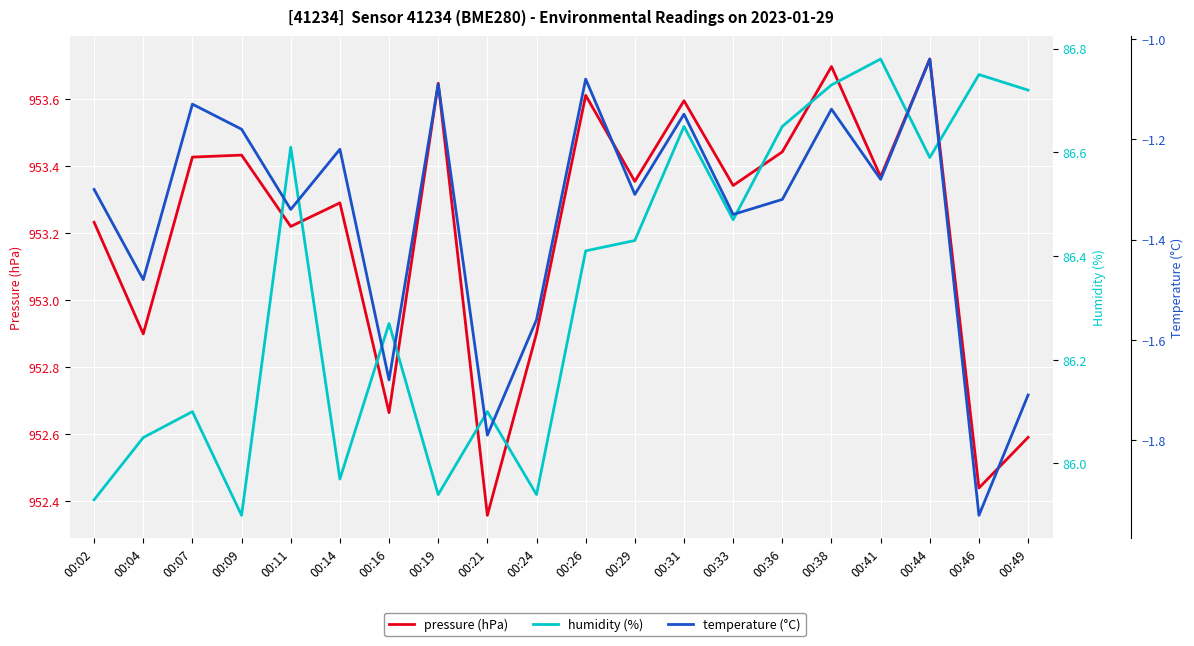

Read the pressure (hPa) value at 00:09.

953.4